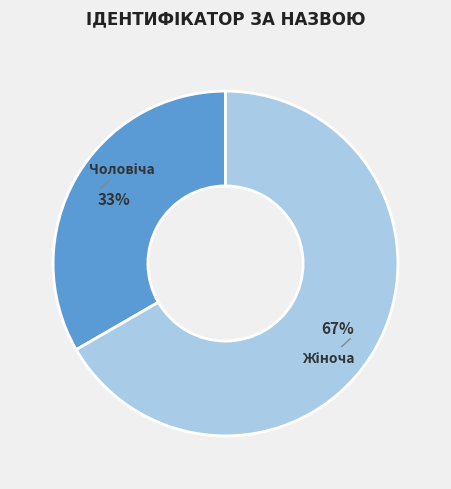

To the nearest percent, what is the average slice percentage?

50%